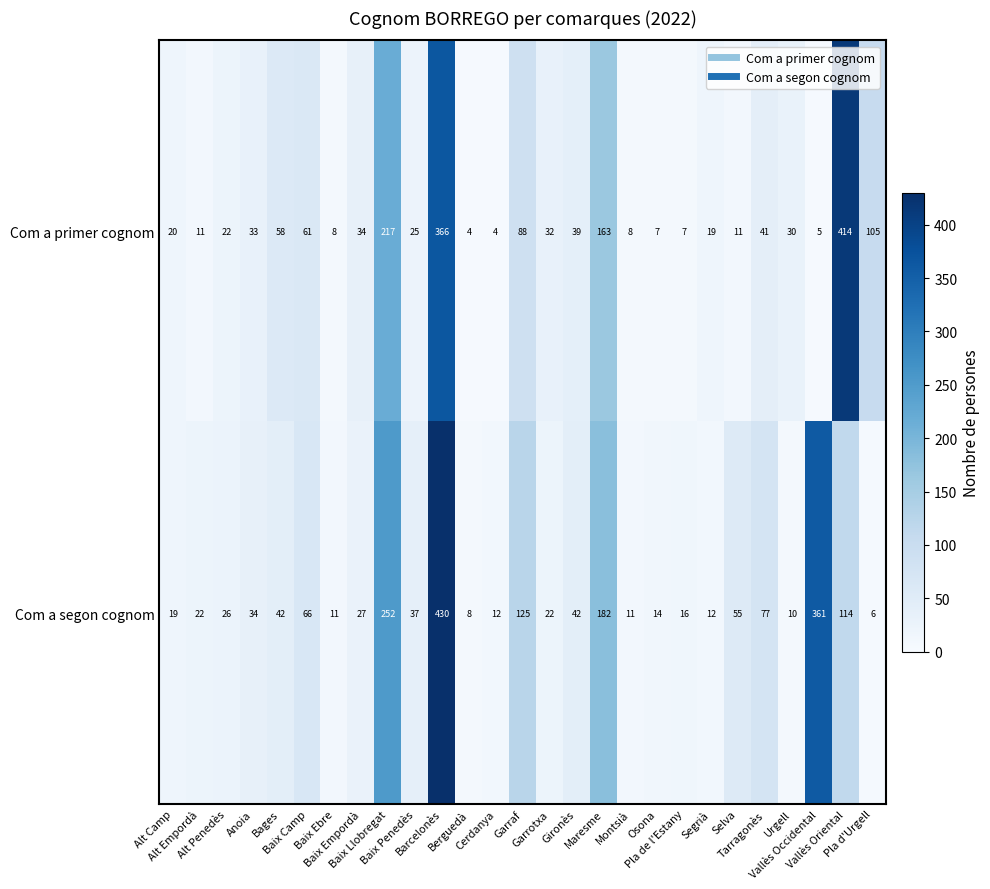

How many categories are shown in the chart?

27